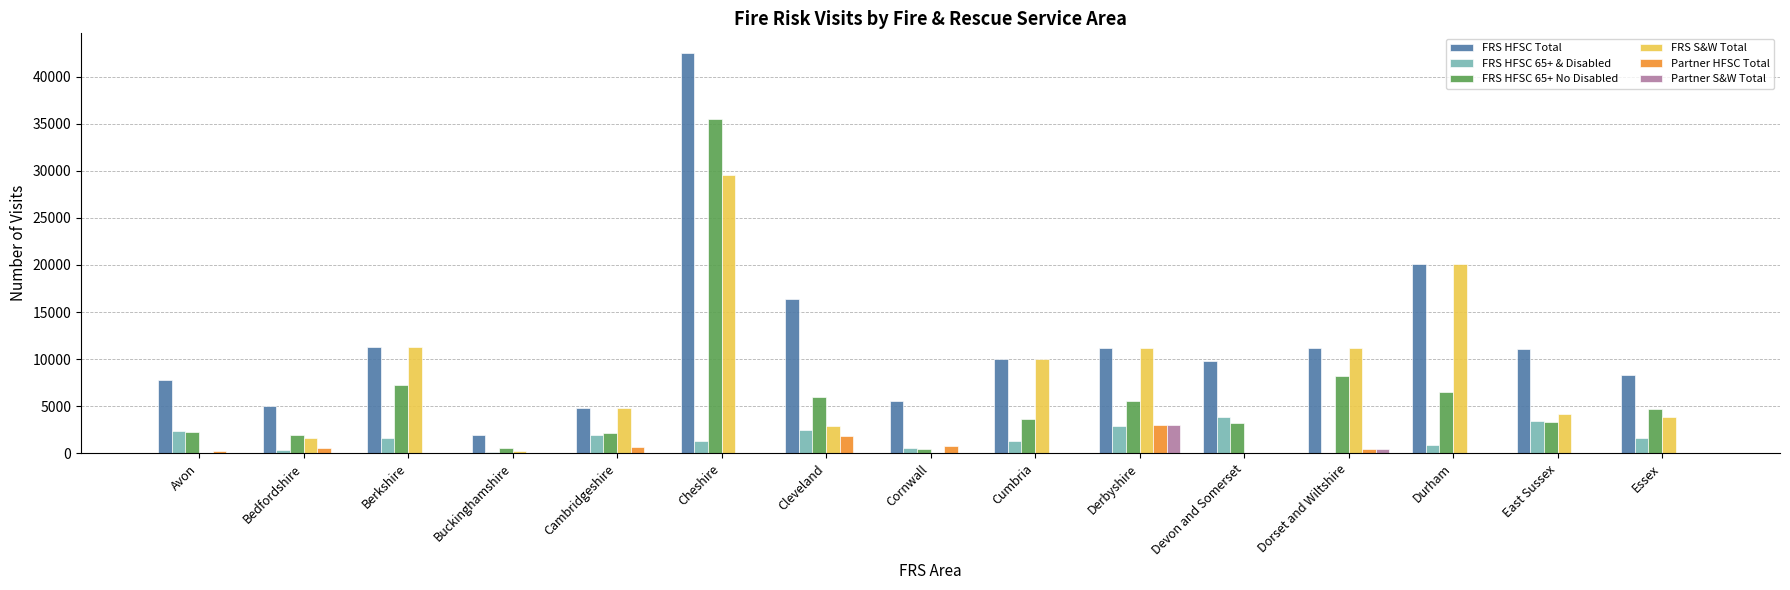

What are all the series names shown in the legend?

FRS HFSC Total, FRS HFSC 65+ & Disabled, FRS HFSC 65+ No Disabled, FRS S&W Total, Partner HFSC Total, Partner S&W Total